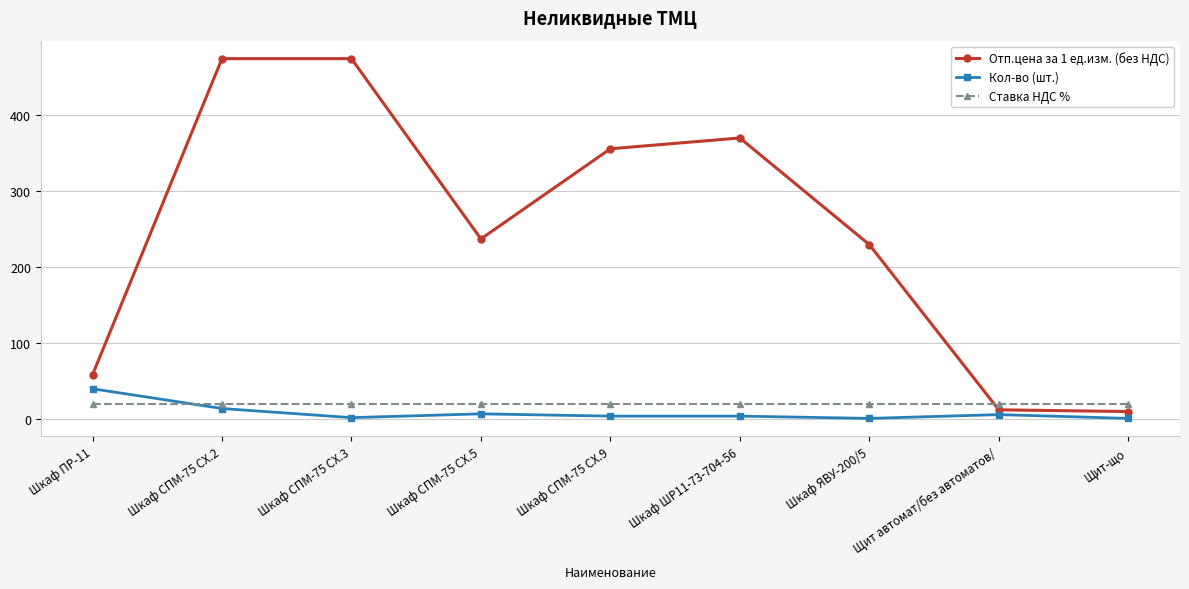

True or false: Кол-во (шт.) and Отп.цена за 1 ед.изм. (без НДС) cross at least once.

False